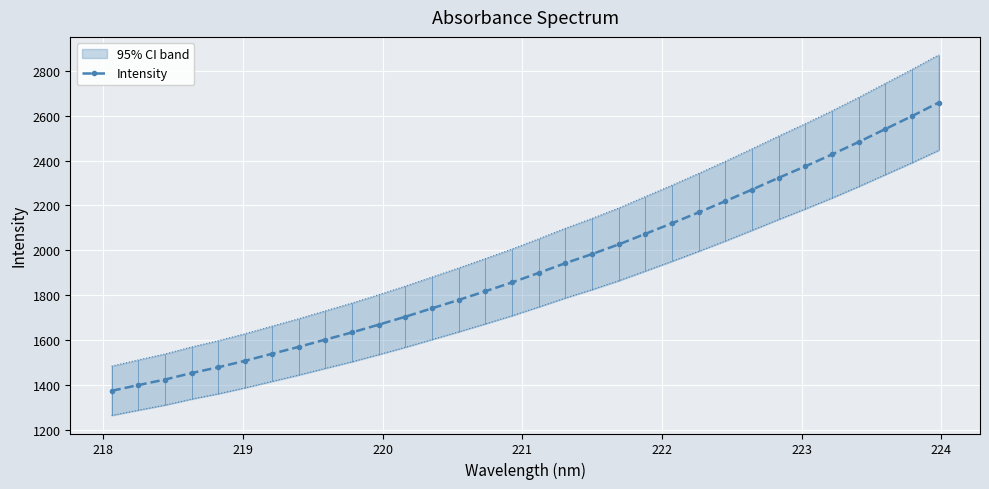

True or false: there are more than 1 points higher than both neighbors.

False